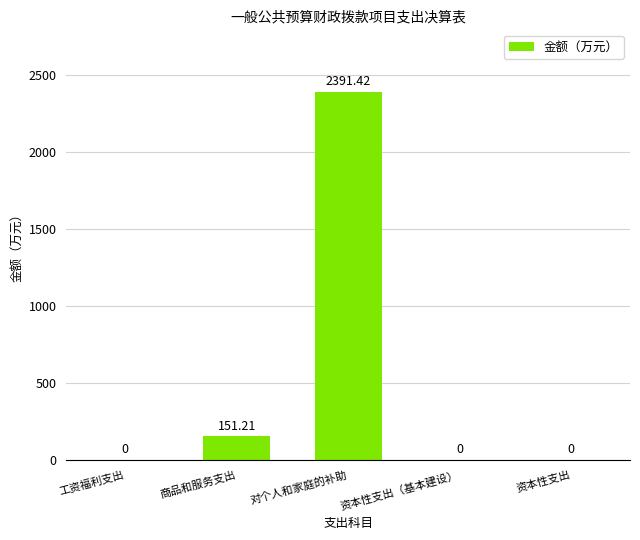

The chart shows a value of 3748.2 at 对个人和家庭的补助. True or false?

False